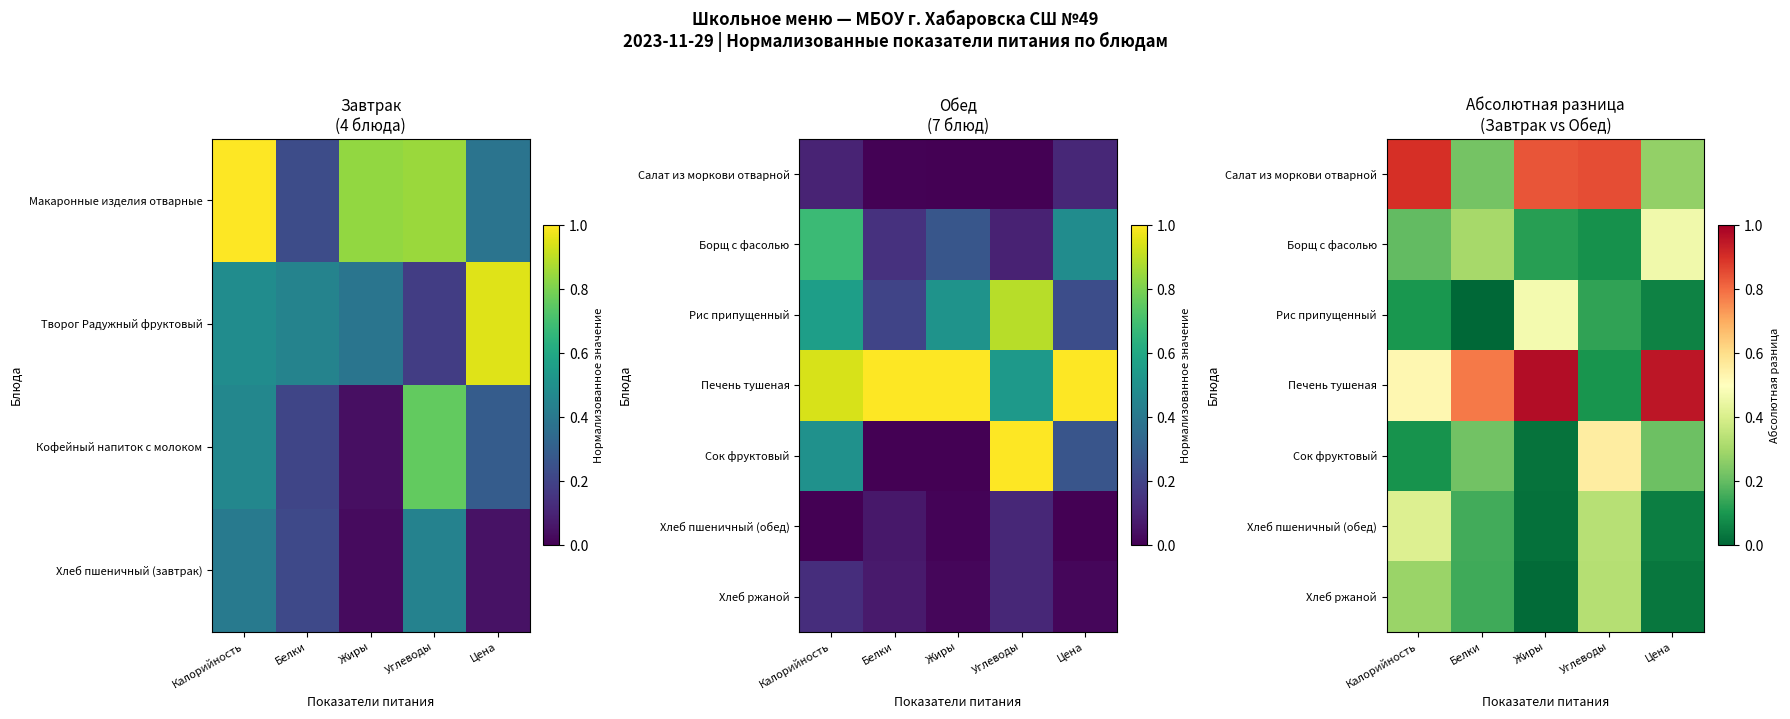

At how many categories does at least one series exceed 0?

5